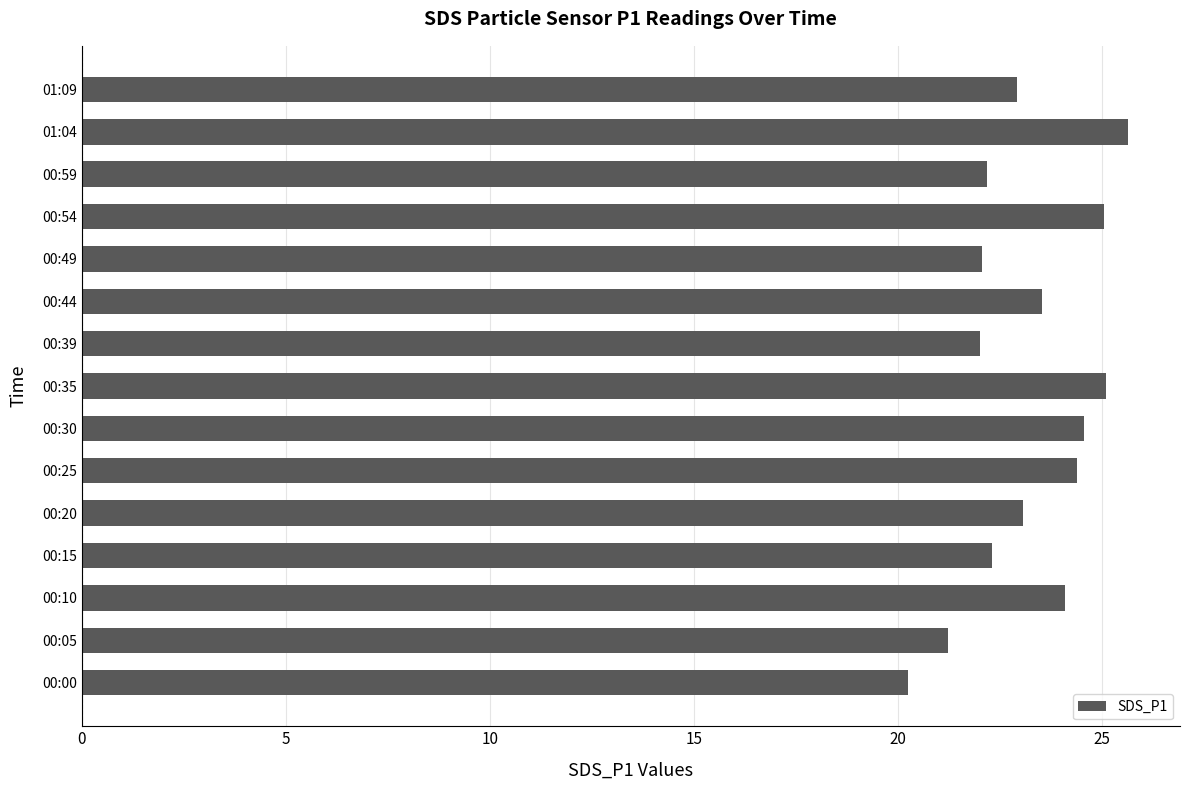

What is the sum of all values?

348.3